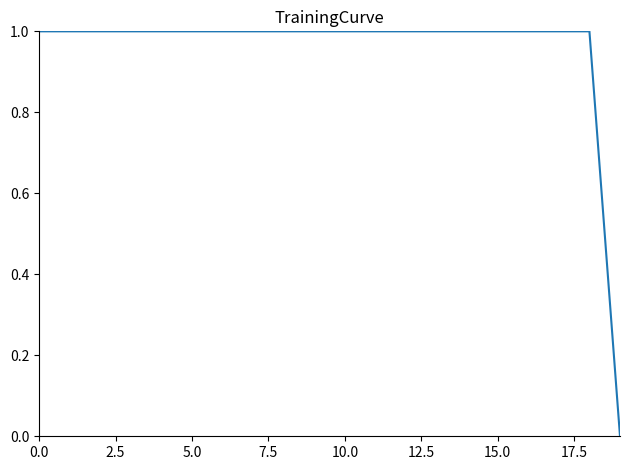

Does the chart have visible grid lines?

No